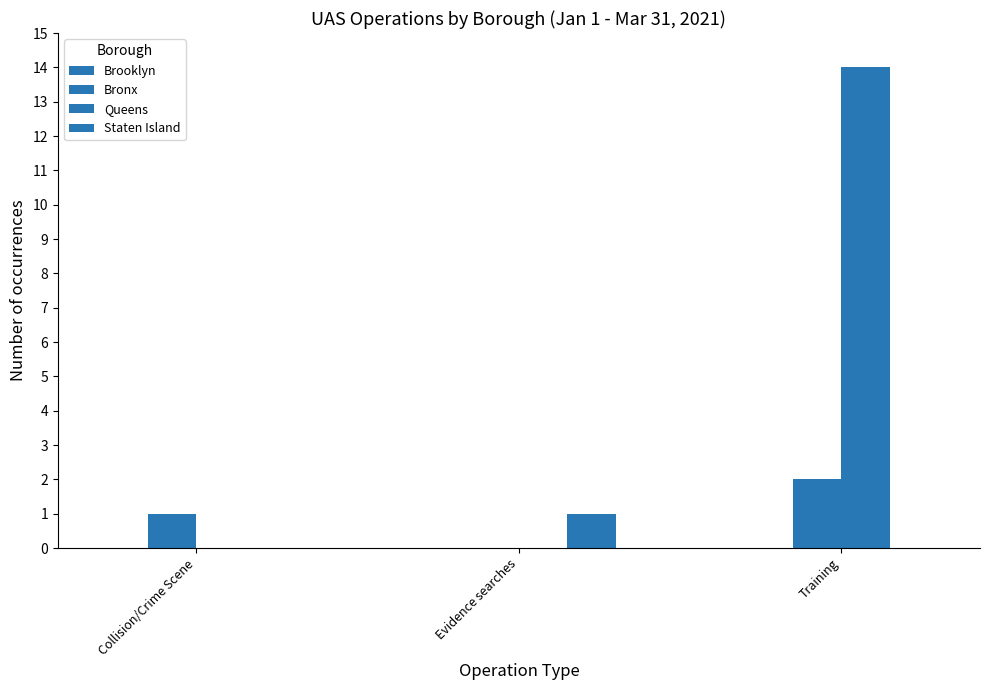

Are the bars grouped side by side (vs. stacked)?

Yes